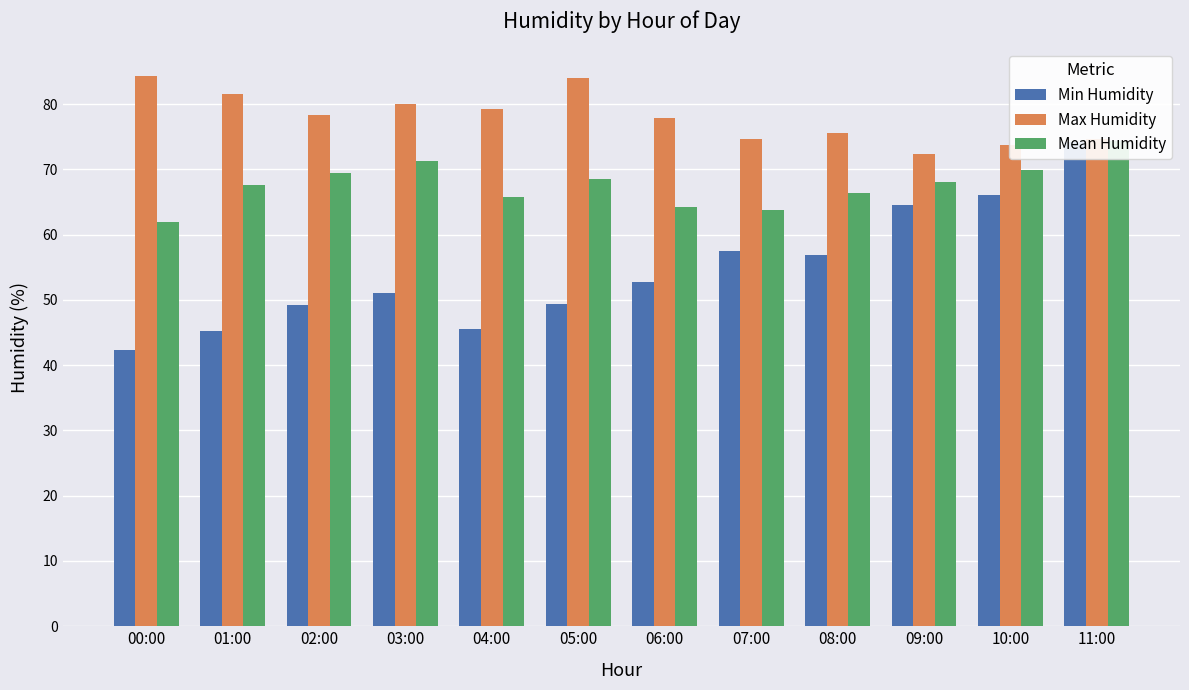

Which category has the lowest value across all series?

00:00